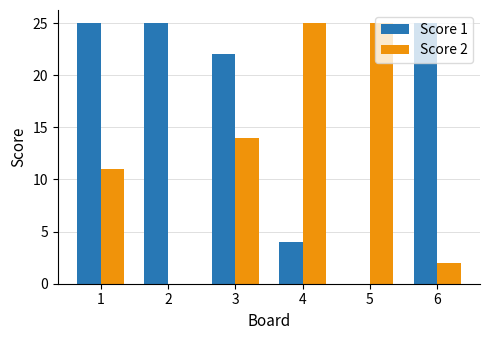

The value of Score 1 at 3 is 22. True or false?

True